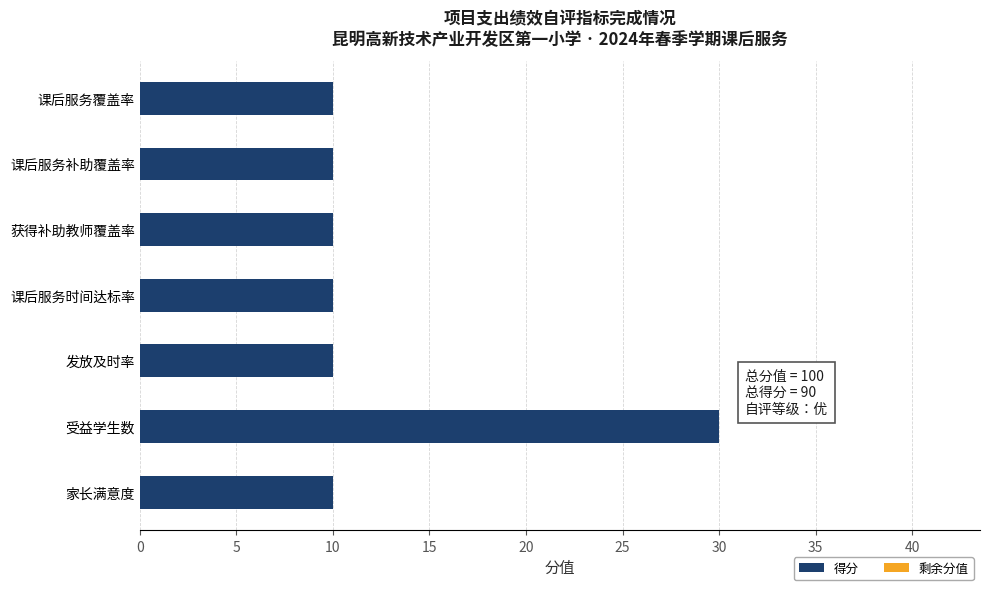

Is it true that the value at 课后服务补助覆盖率 is 16?

False